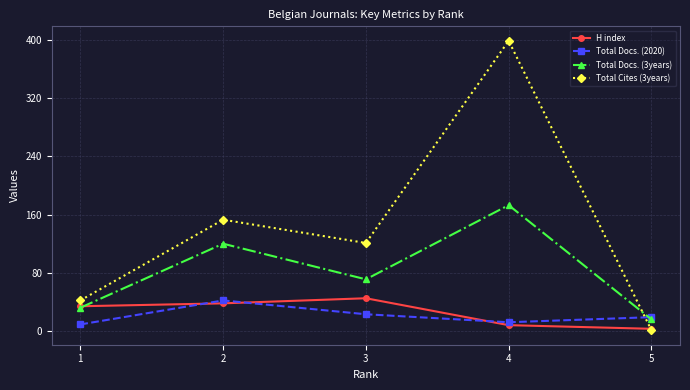

True or false: H index has more than 2 points higher than both neighbors.

False